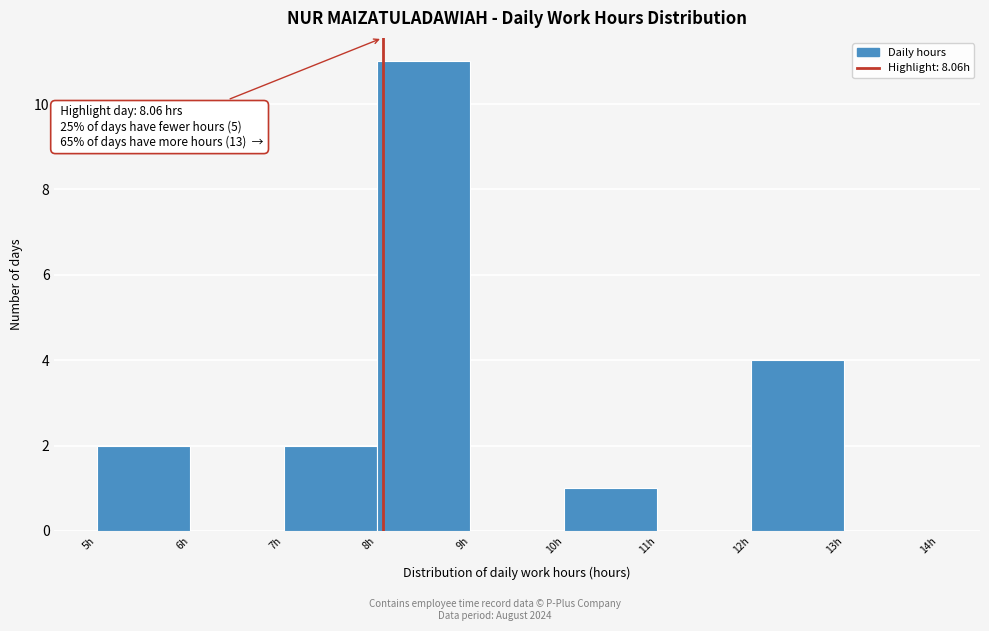

Which range on the x-axis has the tallest bar?

8 to 9